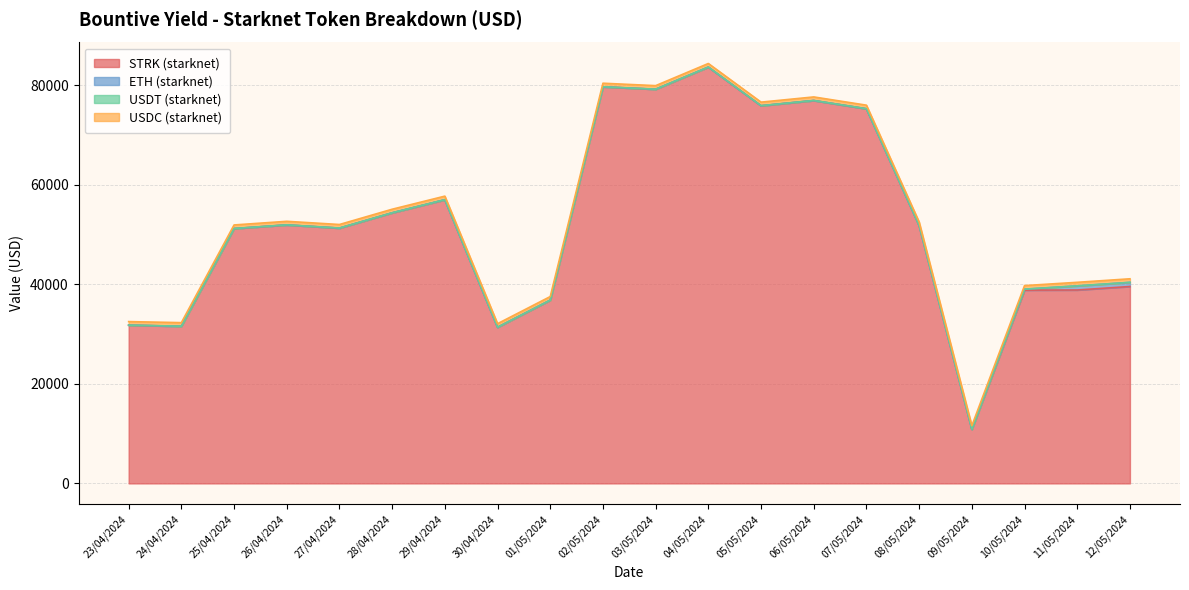

True or false: STRK (starknet) and ETH (starknet) intersect in this chart.

False